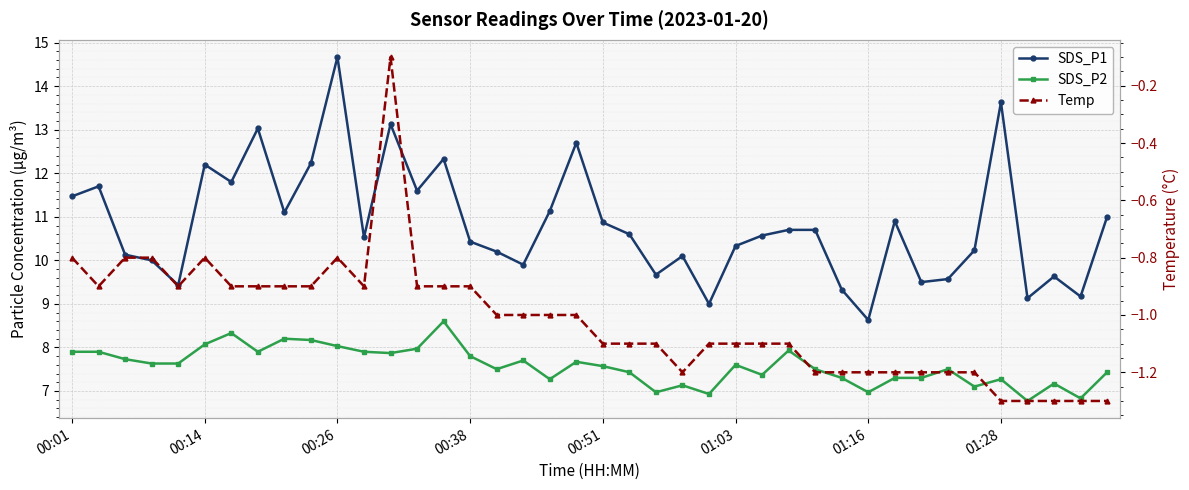

At which category is the sum across all series the highest?

00:26